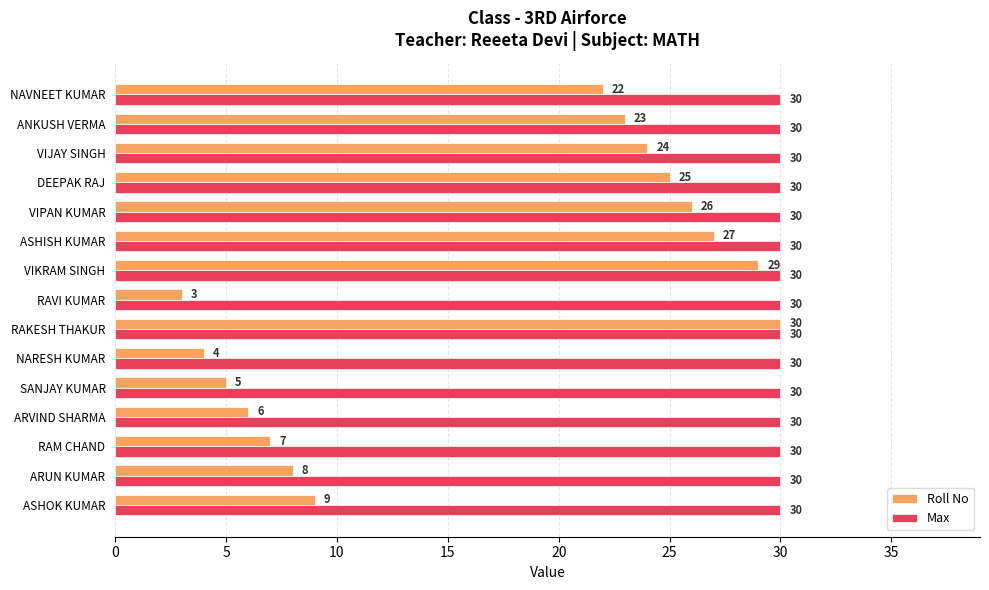

List the series in order of their overall mean, highest first.

Max, Roll No